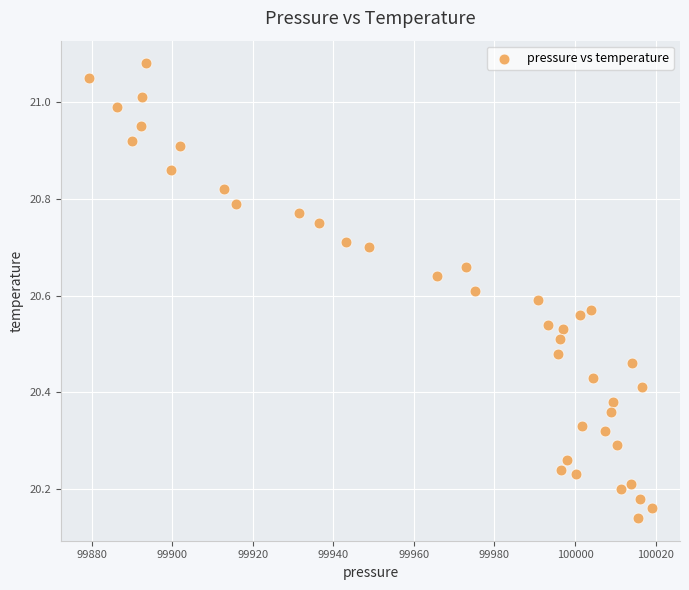

What is the range of Y values (max minus min)?

0.9